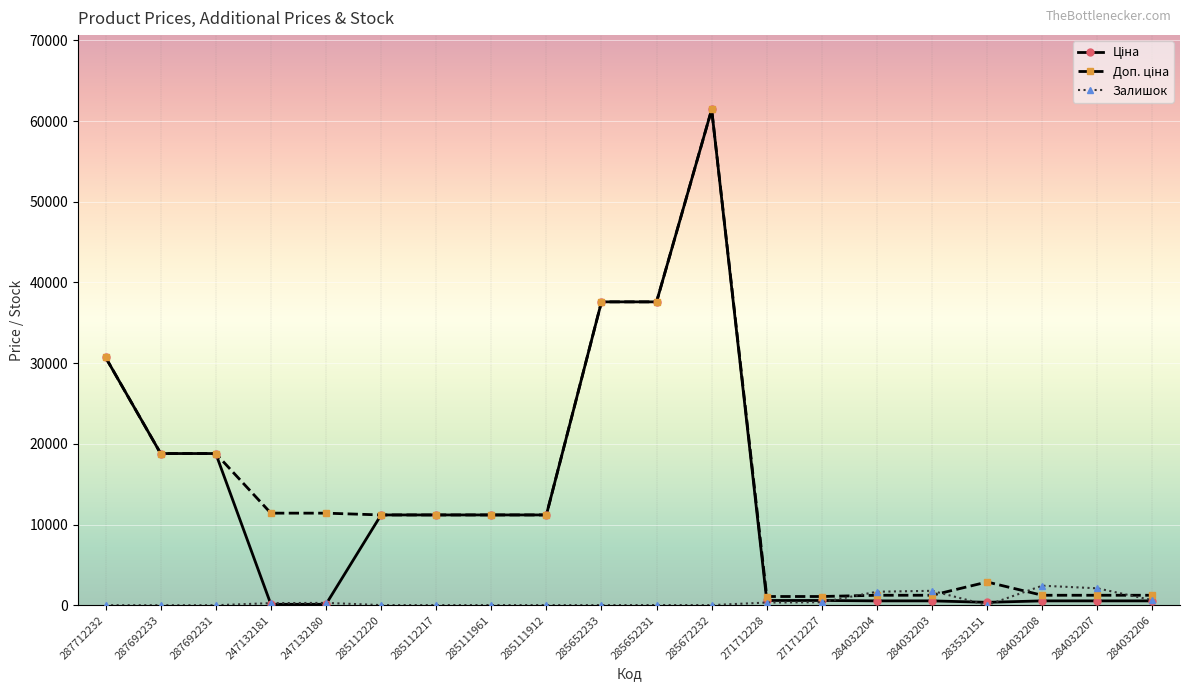

What position from the right is 285112220?

15